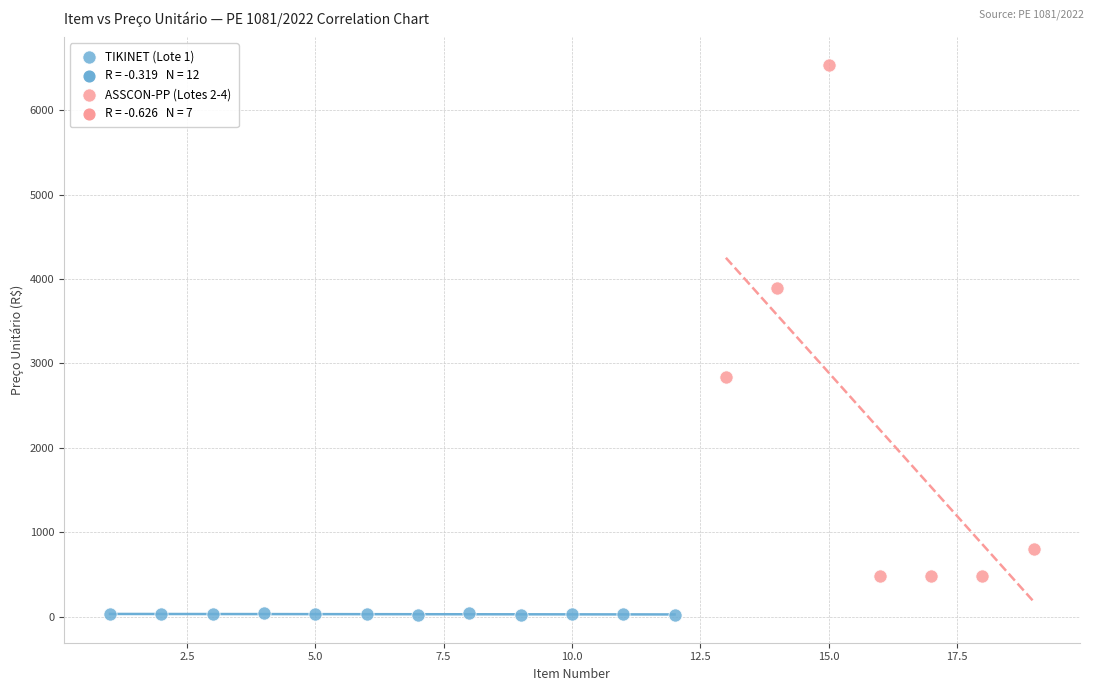

Which series has the largest Y range (max minus min)?

ASSCON-PP (Lotes 2-4)